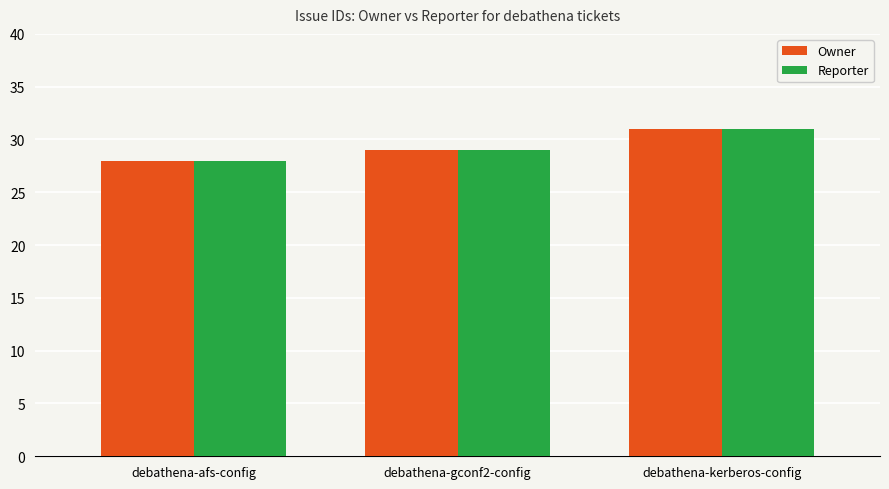

Reading left to right, extract all data points from this chart.

Owner: 28	29	31
Reporter: 28	29	31